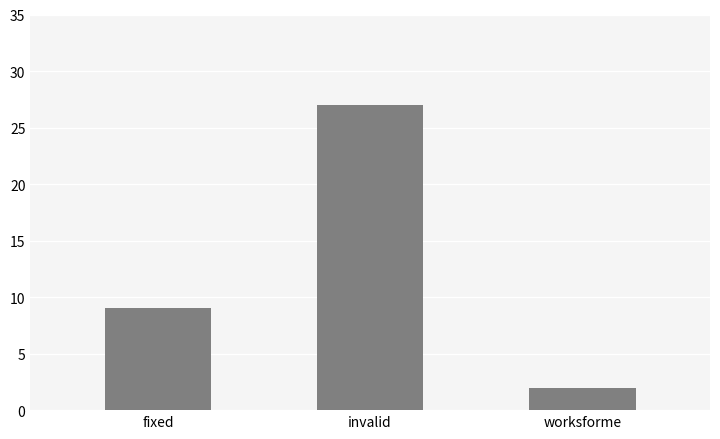

What is the average value?

13